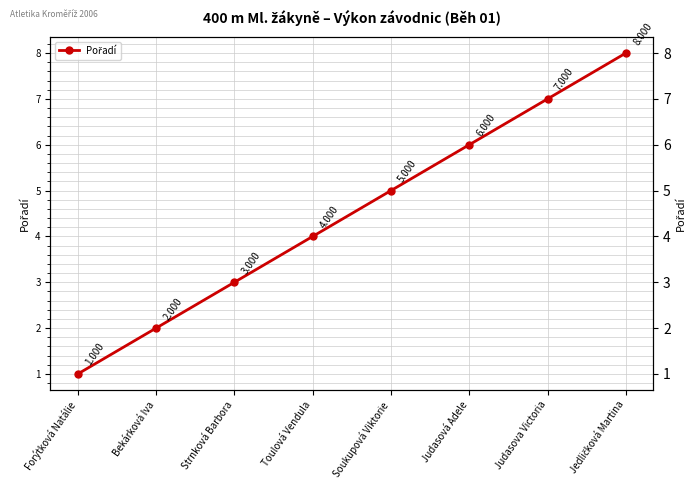

Reading left to right, what are all the values shown in this chart?

Forýtková Natálie=1	Bekárková Iva=2	Strnková Barbora=3	Toulová Vendula=4	Soukupová Viktorie=5	Judasová Adele=6	Judasova Victoria=7	Jedličková Martina=8